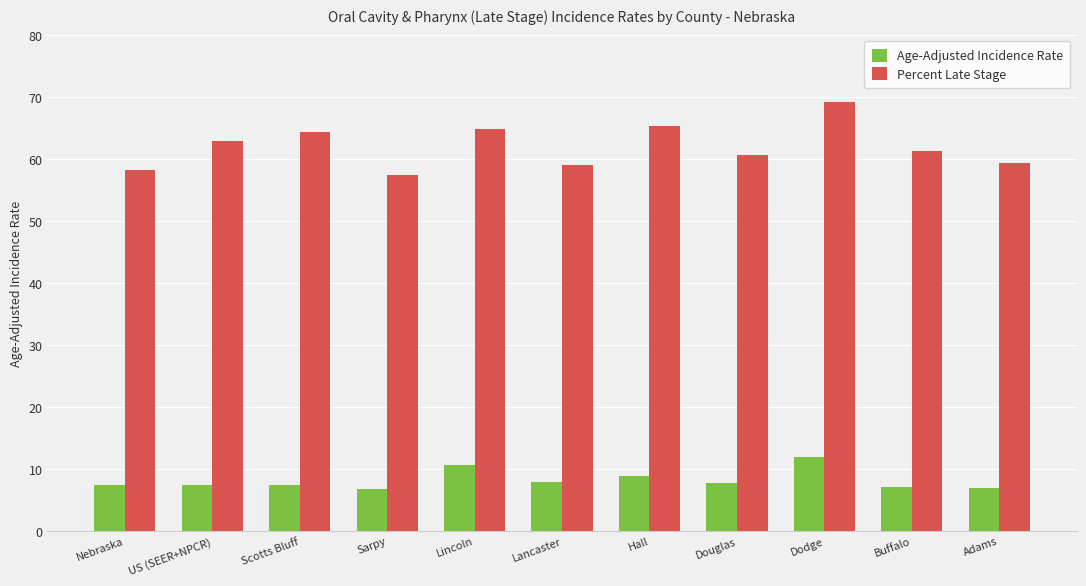

Is the value of Percent Late Stage at Lancaster greater than the value of Age-Adjusted Incidence Rate at Sarpy?

Yes